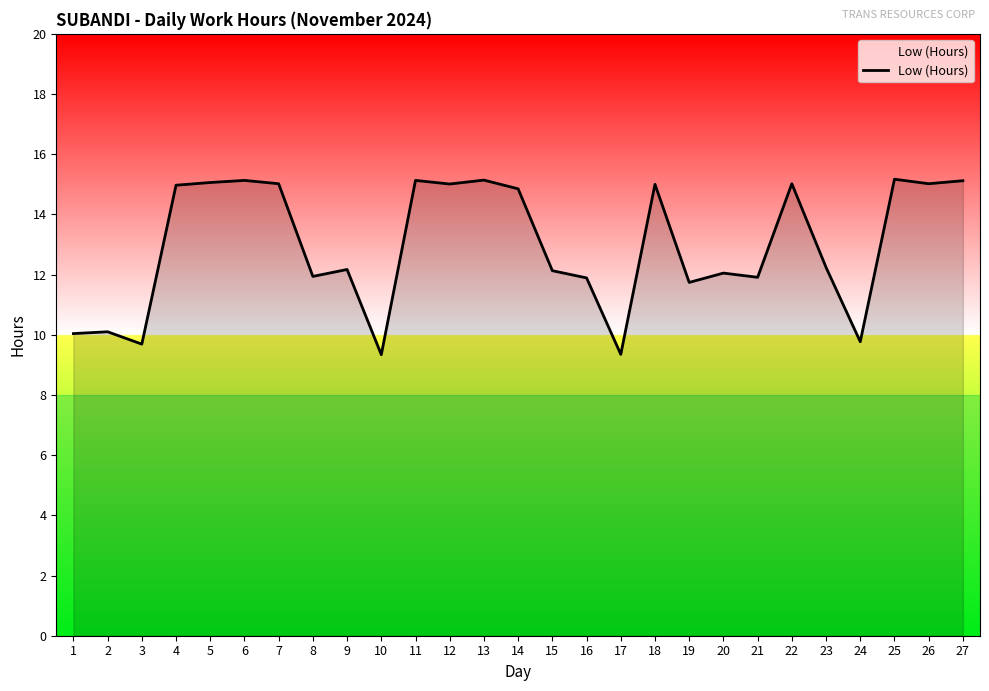

The chart shows a value of 3.4 at 18. True or false?

False